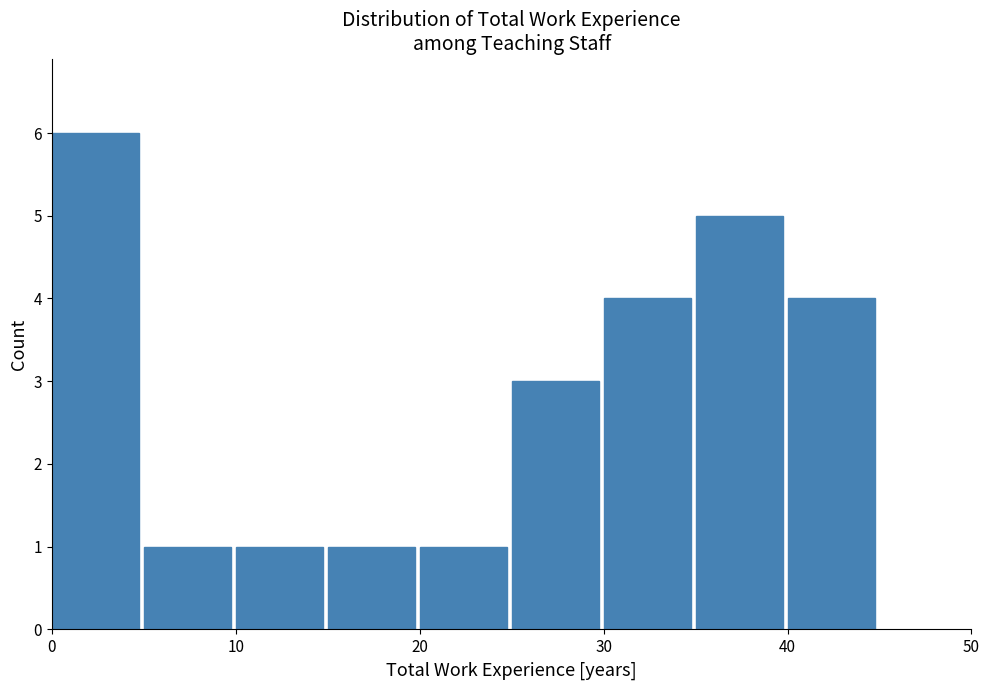

Reading left to right, list every bar in this chart as the range it spans on the x-axis followed by its height. The values are not printed on the chart, so give them approximately, as read against the axis.

0 to 5: 6
5 to 10: 1
10 to 15: 1
15 to 20: 1
20 to 25: 1
25 to 30: 3
30 to 35: 4
35 to 40: 5
40 to 45: 4